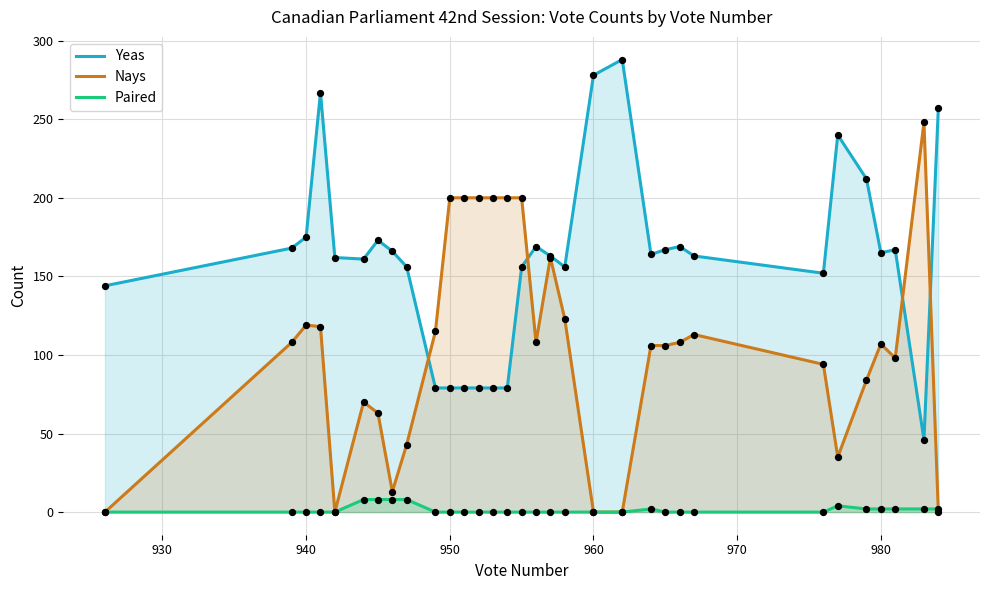

Which series has the largest total across all categories?

Yeas